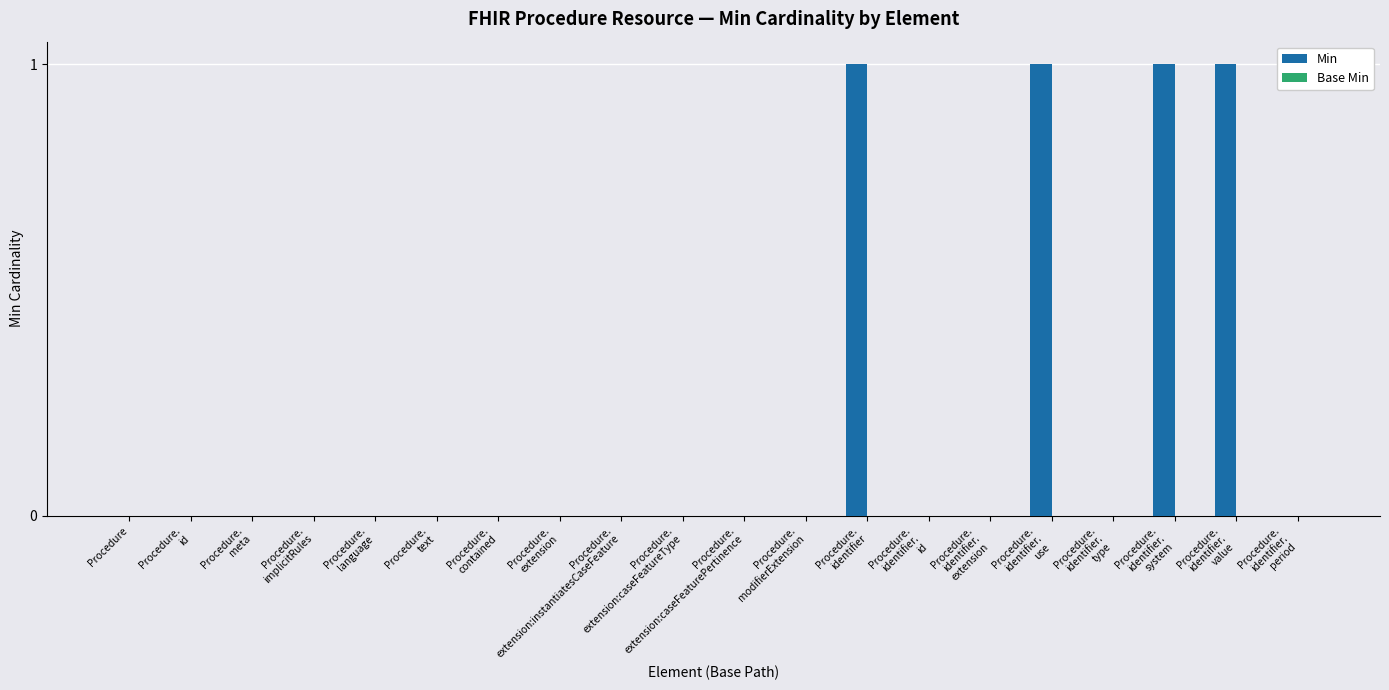

The value at Procedure is 0. True or false?

True